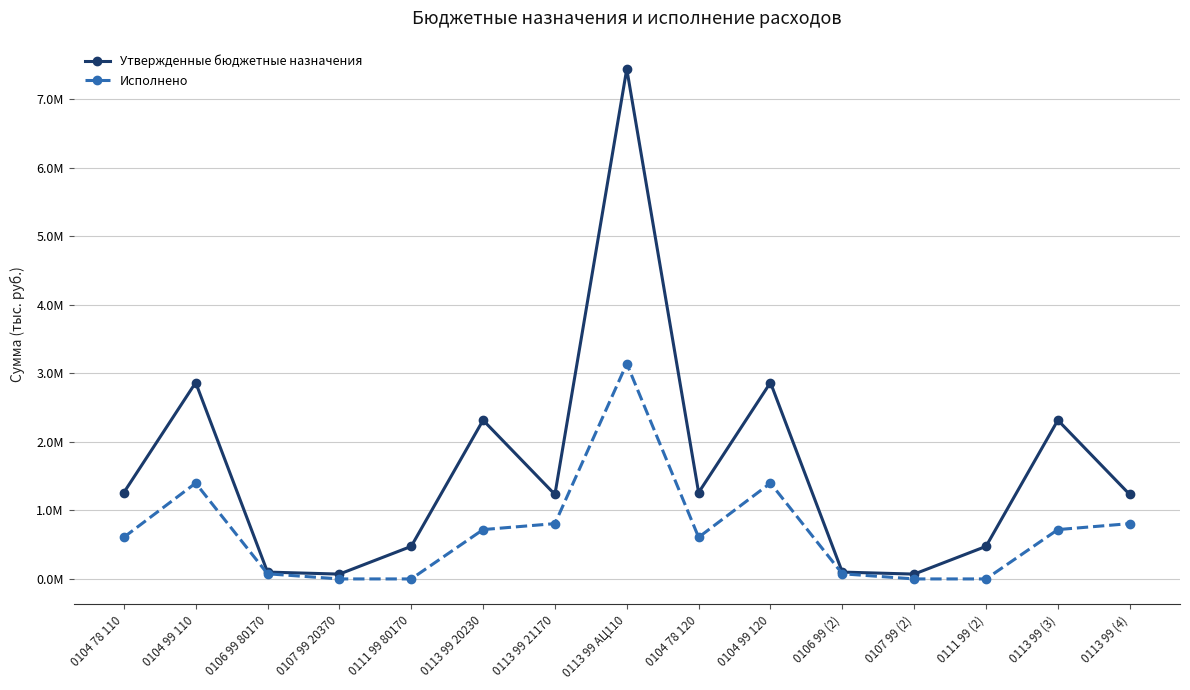

Which category has the lowest value in the Утвержденные бюджетные назначения series?

0107 99 20370